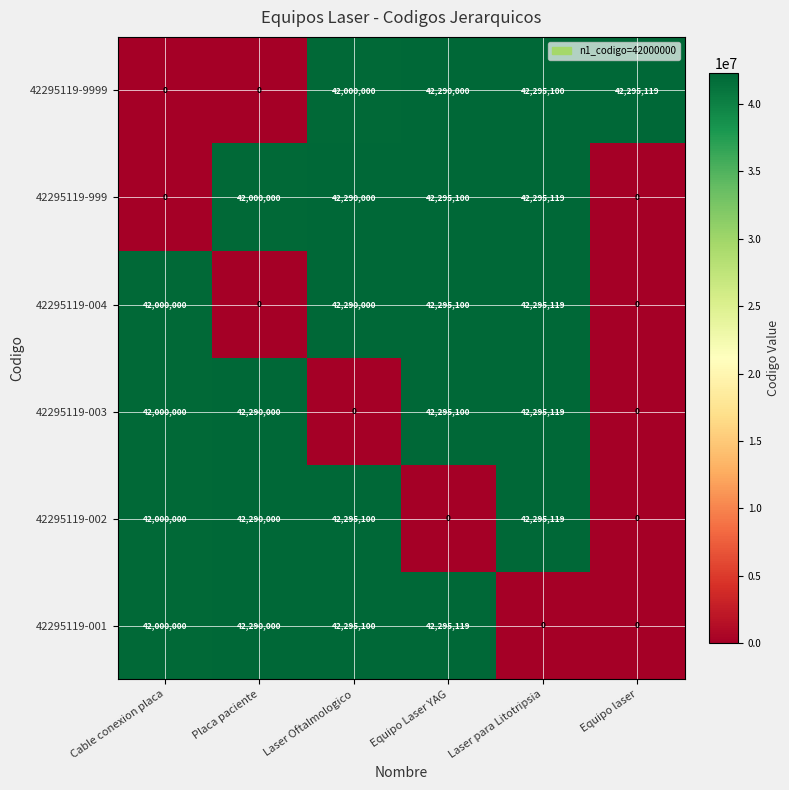

What value does the 42295119-001 series have at Cable conexion placa, to the nearest 50?

42000000